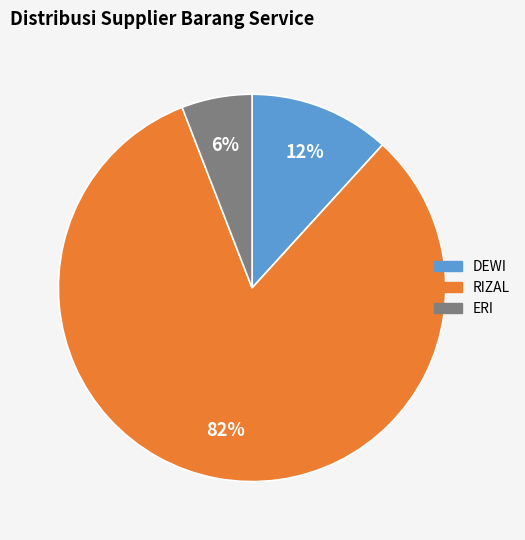

To the nearest percent, what is the average slice percentage?

33%